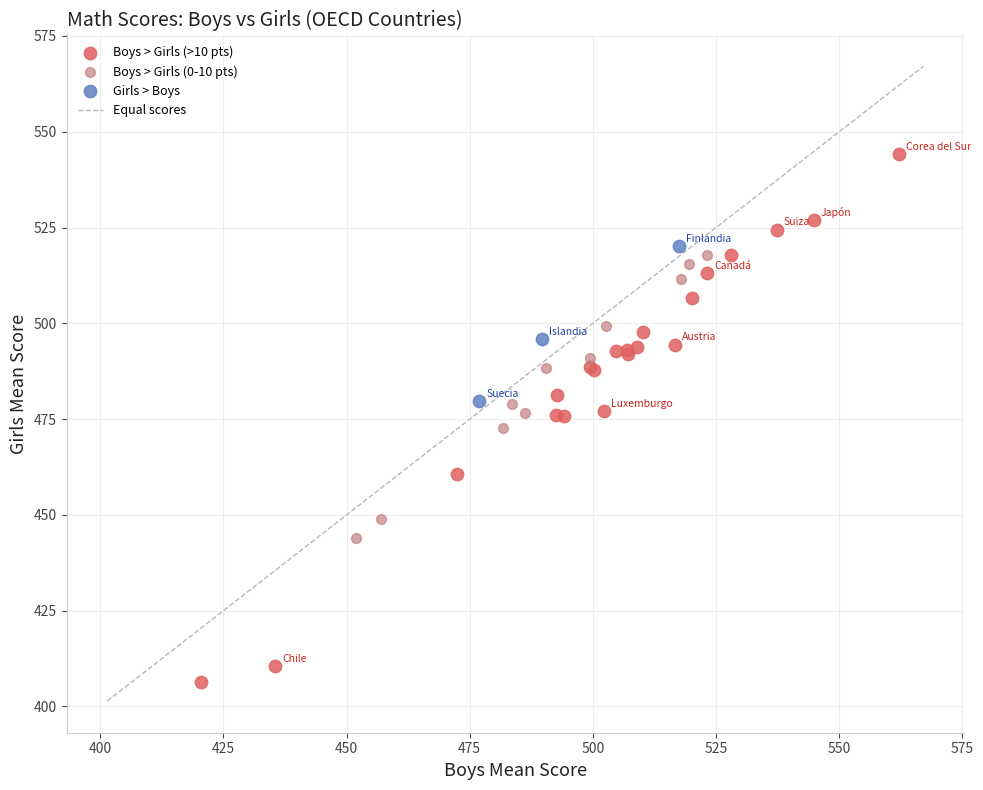

Which series has the largest Y range (max minus min)?

Boys > Girls (>10 pts)